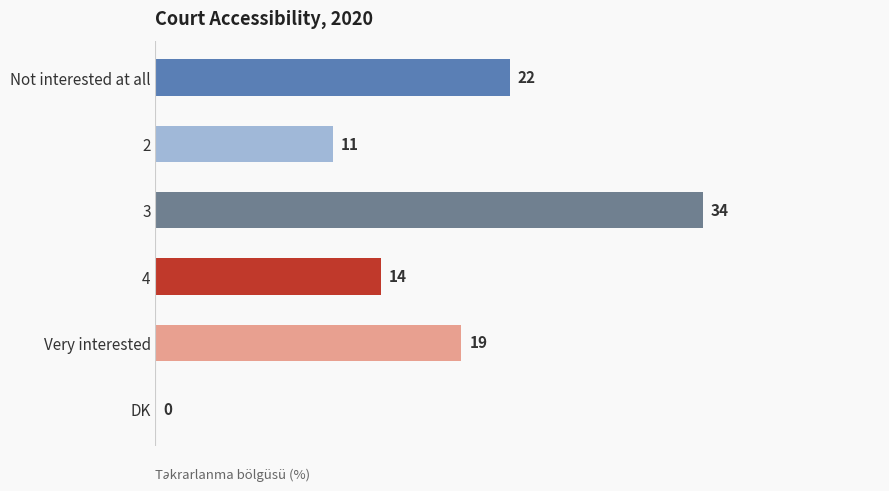

The chart shows a value of 22 at Not interested at all. True or false?

True